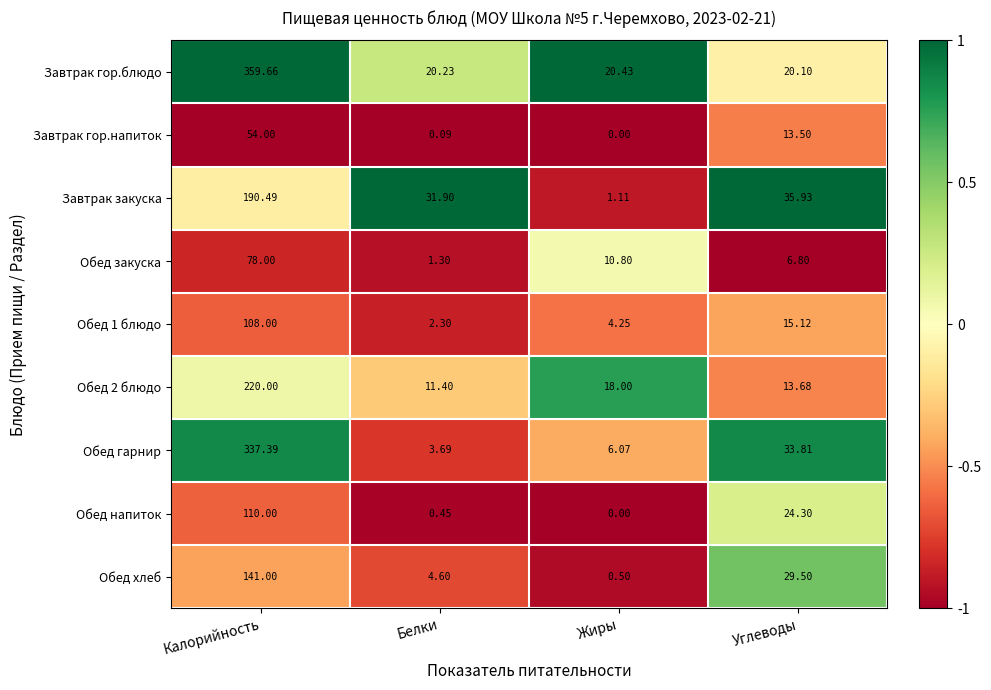

Which series has the widest spread of values?

Завтрак гор.блюдо